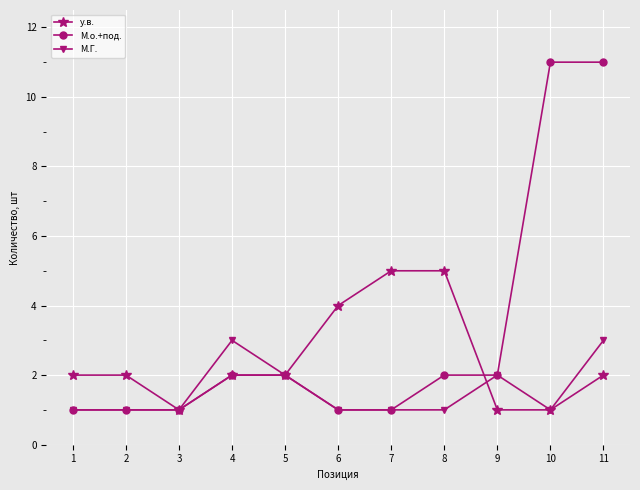

What is the difference between the М.Г. values at 2 and 11?

2